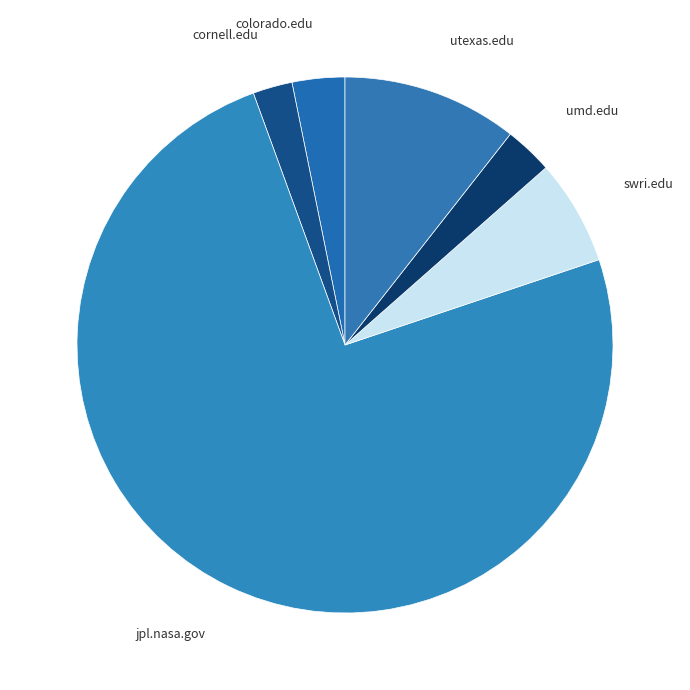

Is it true that swri.edu is 6% of the pie?

True